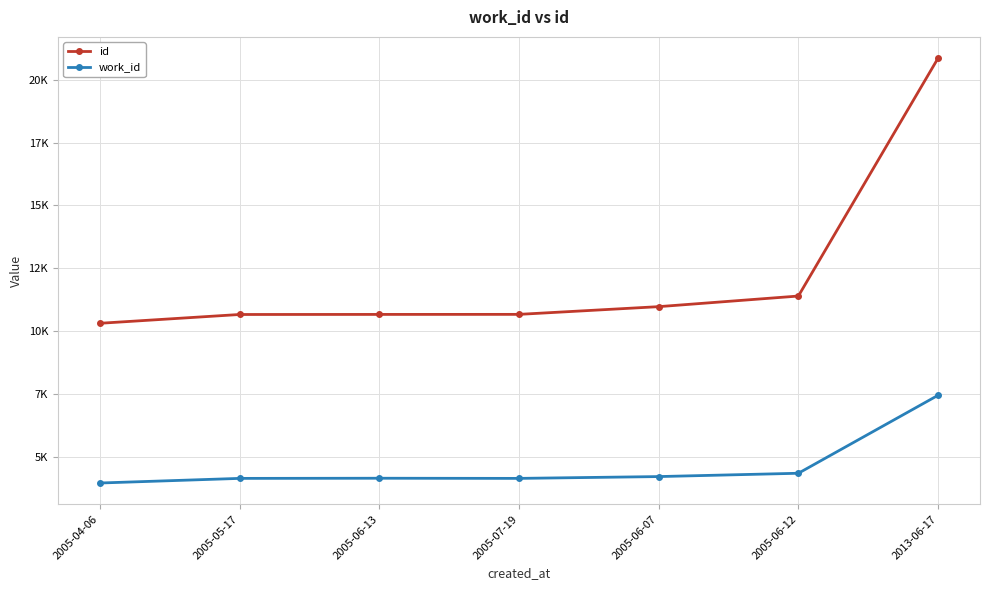

What are all the series names shown in the legend?

id, work_id